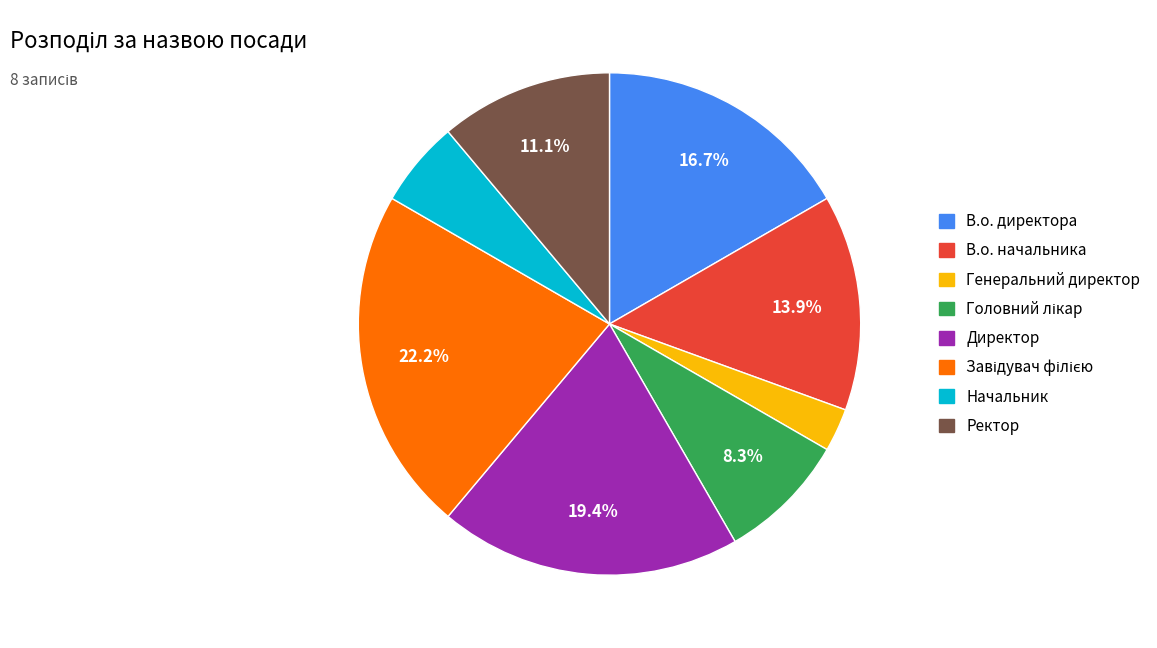

True or false: В.о. начальника accounts for 14% of the total.

True